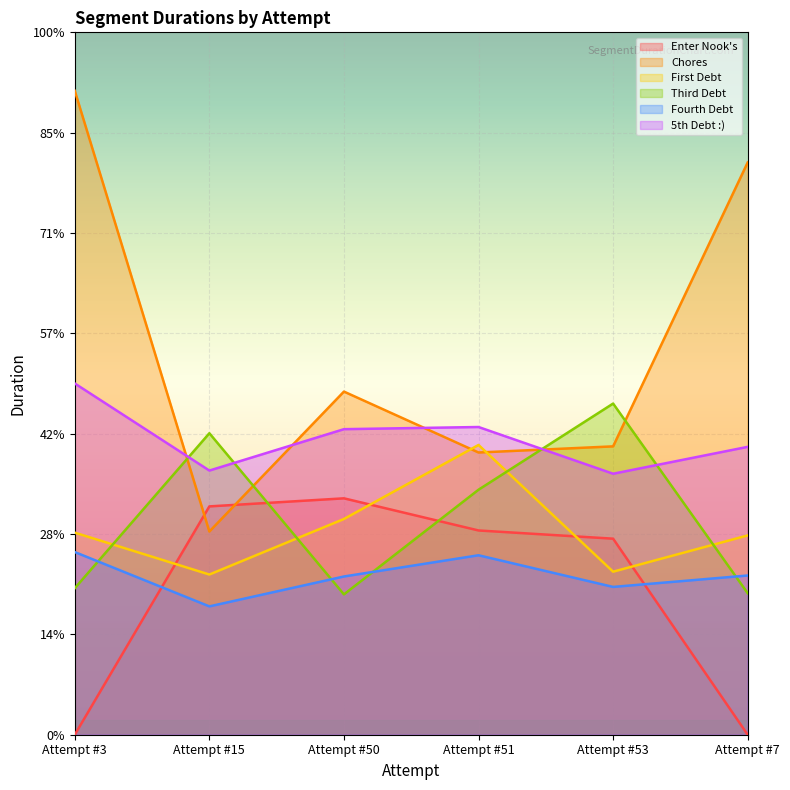

Which series has the largest range (max minus min)?

Chores